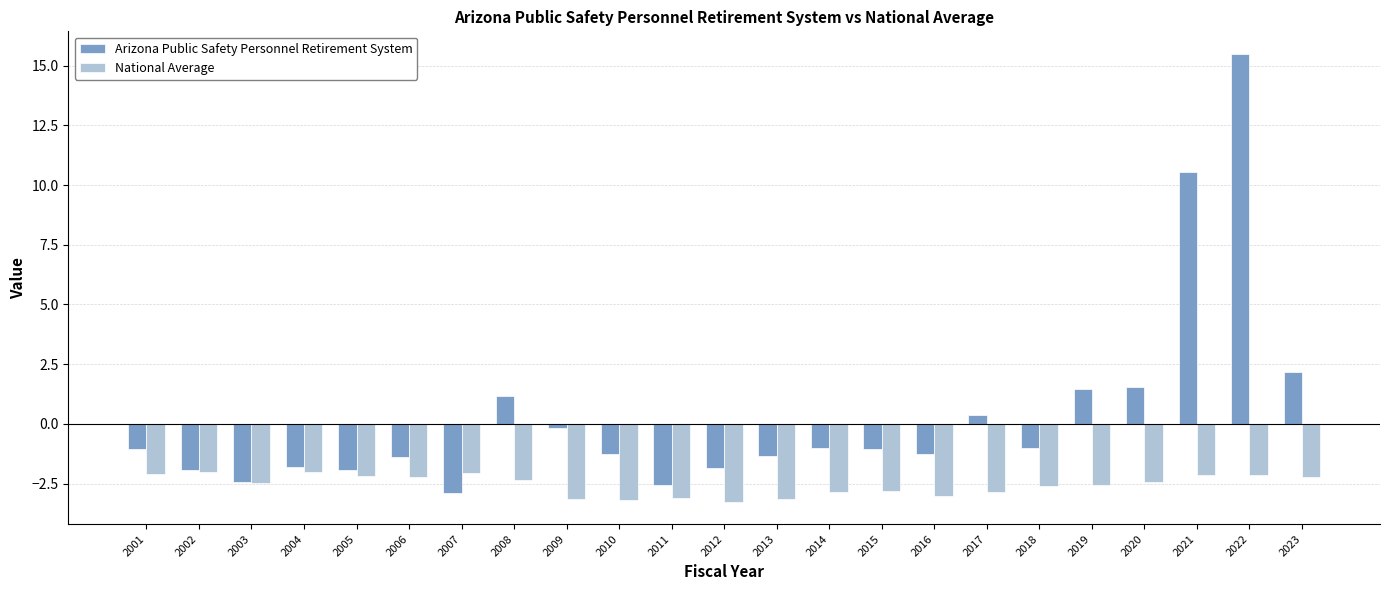

The National Average series shows -4.0 at 2008. True or false?

False